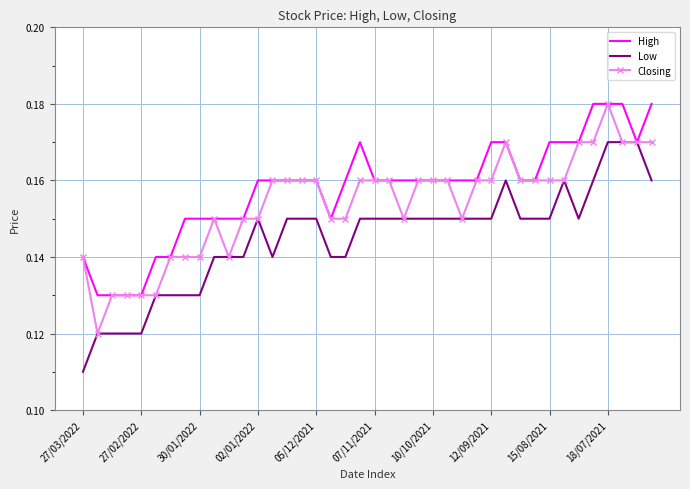

List the series in order of their overall mean, highest first.

High, Closing, Low